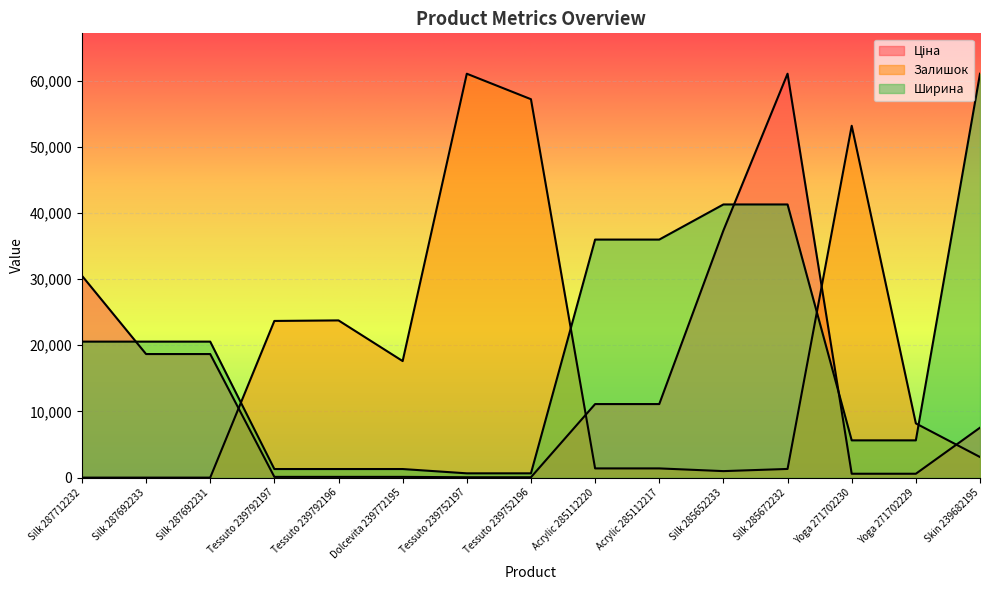

Reading right to left, transcribe all the data shown in this chart.

Ціна: 7545.9	586.0	586.0	61024.7	37343.0	11113.6	11113.6	56.7	56.7	113.3	113.3	113.3	18671.5	18671.5	30512.3
Залишок: 3112.7	8191.2	53161.1	1310.6	982.9	1392.5	1392.5	57174.8	61024.7	17611.2	23754.6	23672.7	0.0	0.0	0.0
Ширина: 61024.7	5630.8	5630.8	41272.7	41272.7	35966.2	35966.2	648.6	648.6	1297.1	1297.1	1297.1	20547.9	20547.9	20547.9